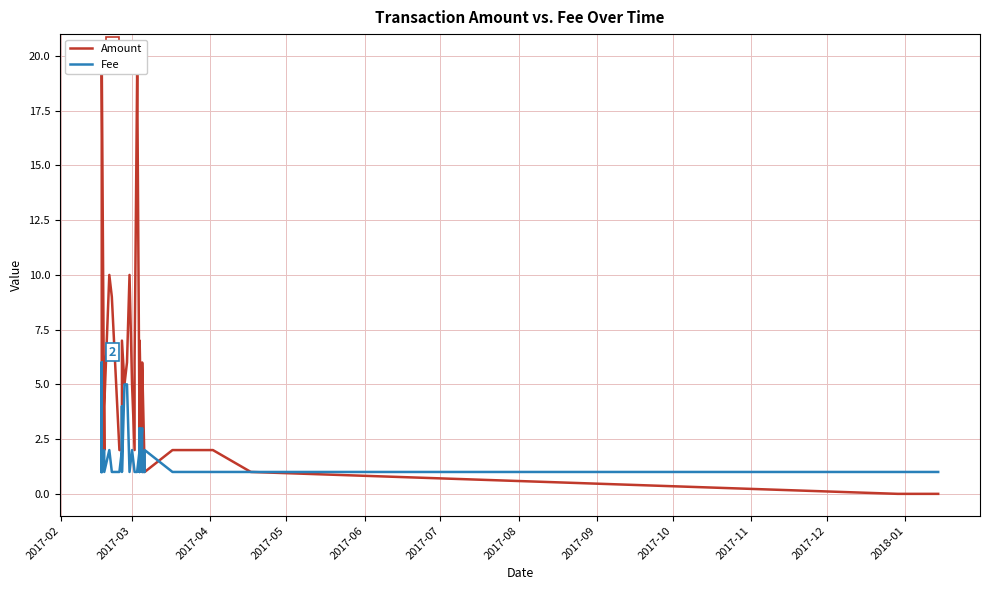

True or false: Amount and Fee cross at least once.

True